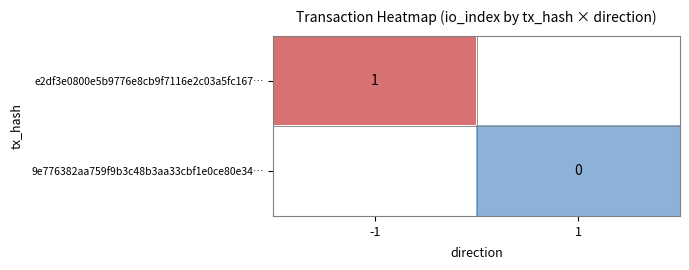

The e2df3e0800e5b9776e8cb9f7116e2c03a5fc167… series shows 2 at -1. True or false?

False